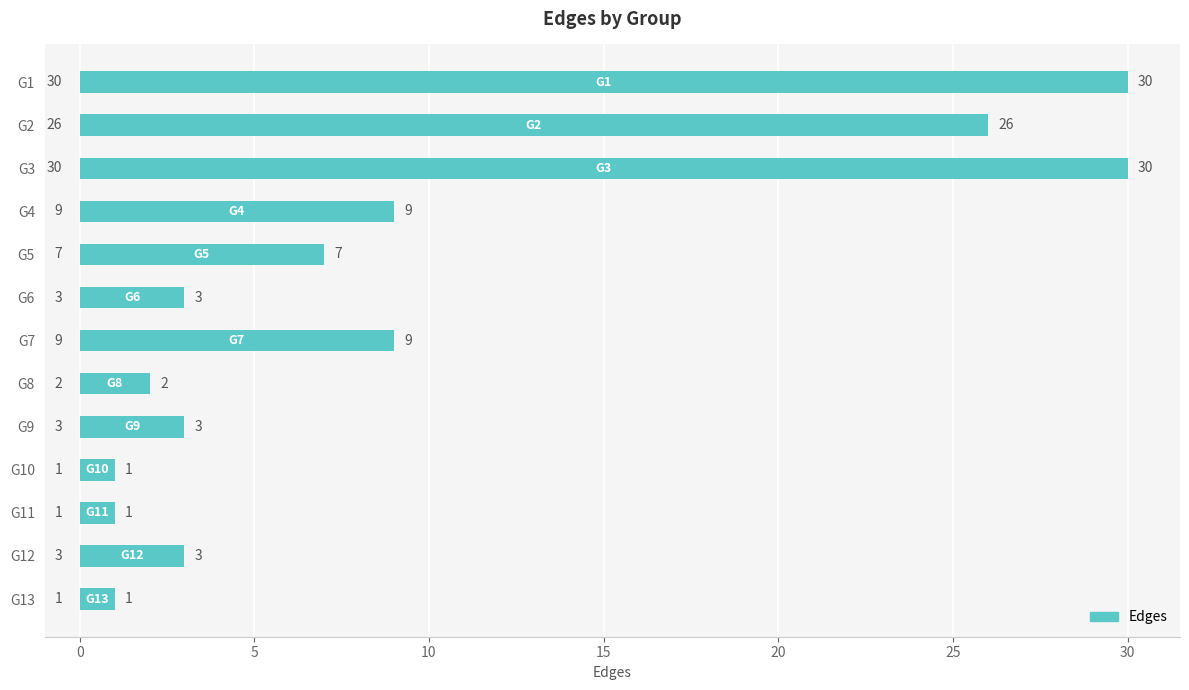

Does the chart contain stacked bars?

No